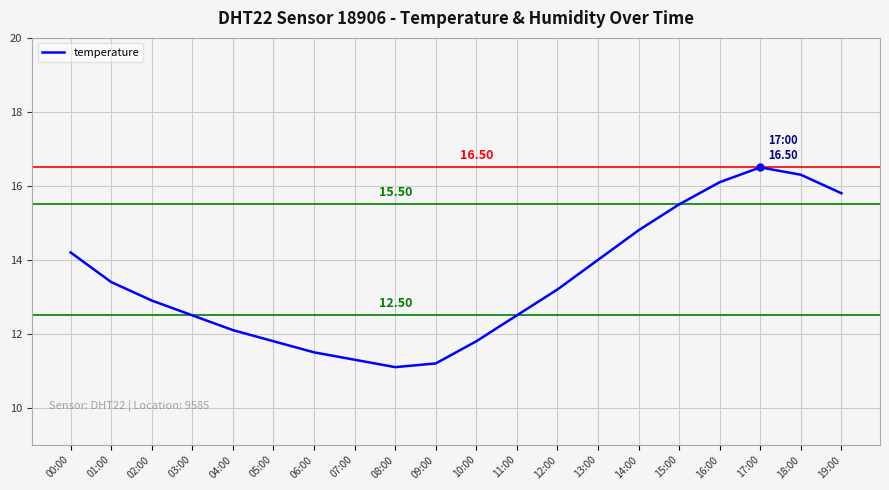

Which category has the highest value across all series?

17:00